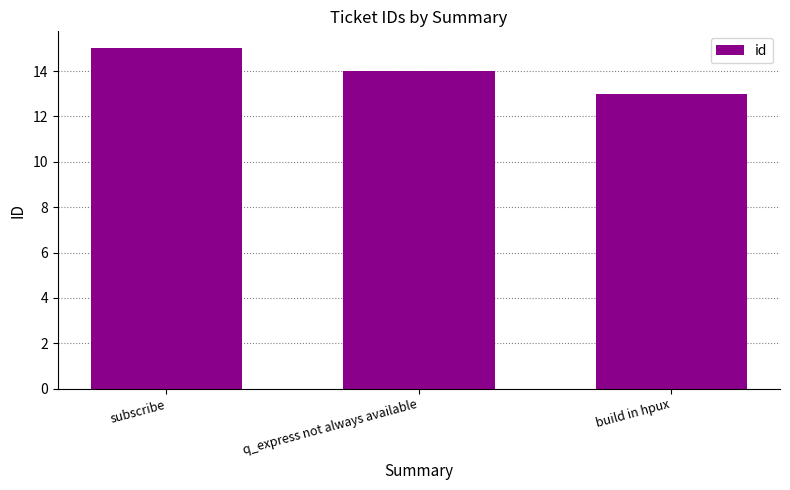

At which label does the data first exceed 14?

subscribe